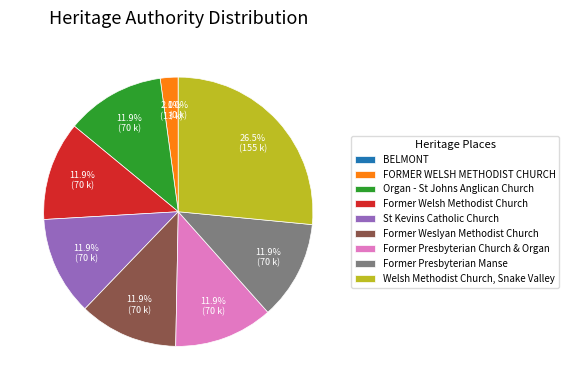

What portion of the pie excludes FORMER WELSH METHODIST CHURCH?

97.9%